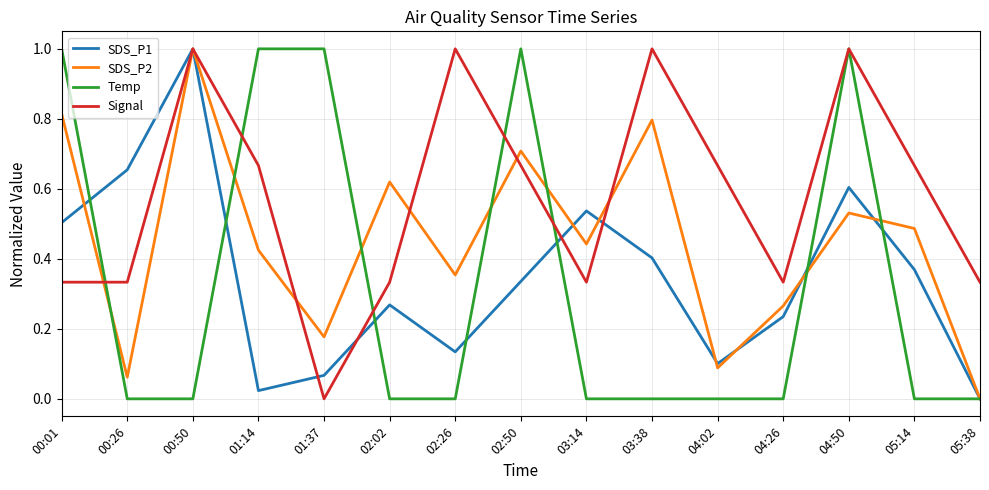

The value of Signal at 01:37 is 0.0. True or false?

True